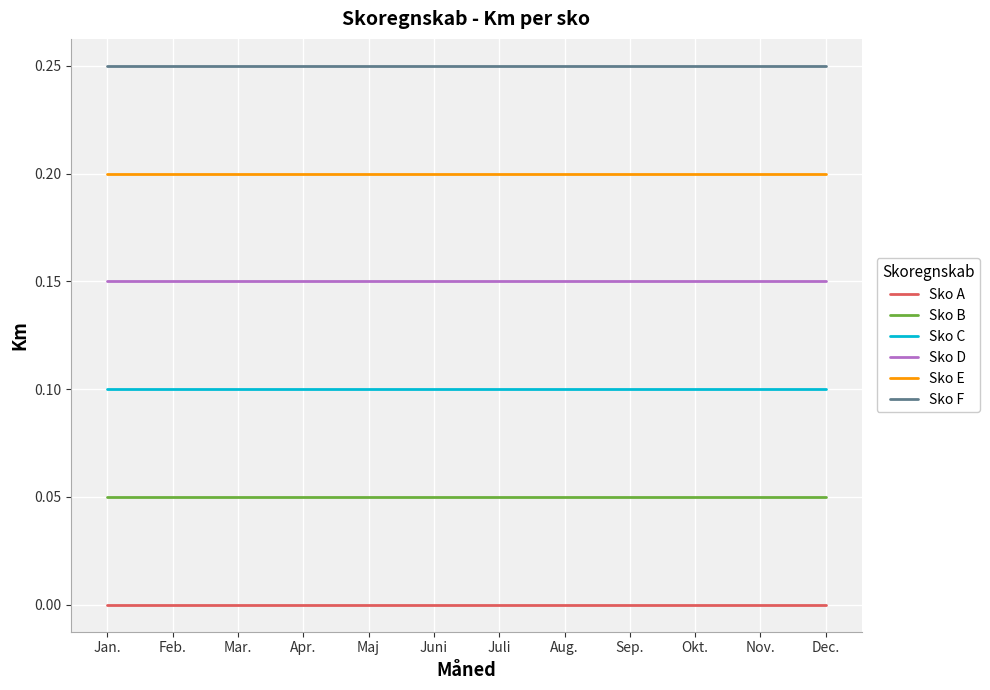

What position from the right is Maj?

8